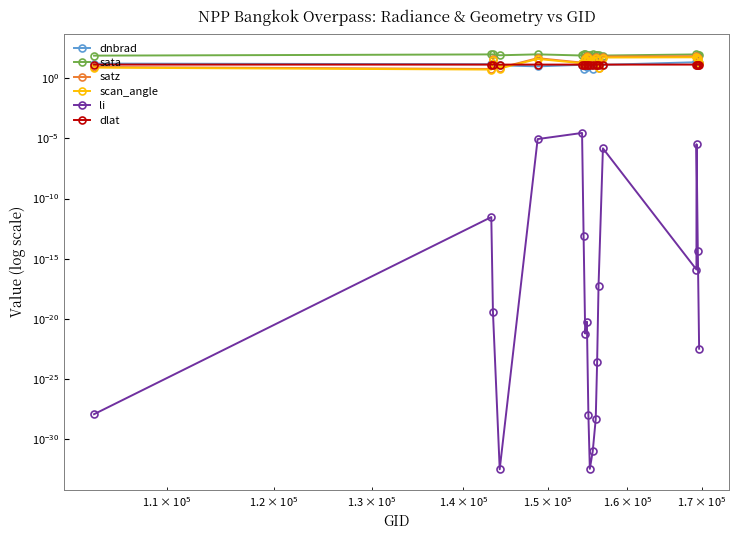

How many data points in satz are above 40?

10